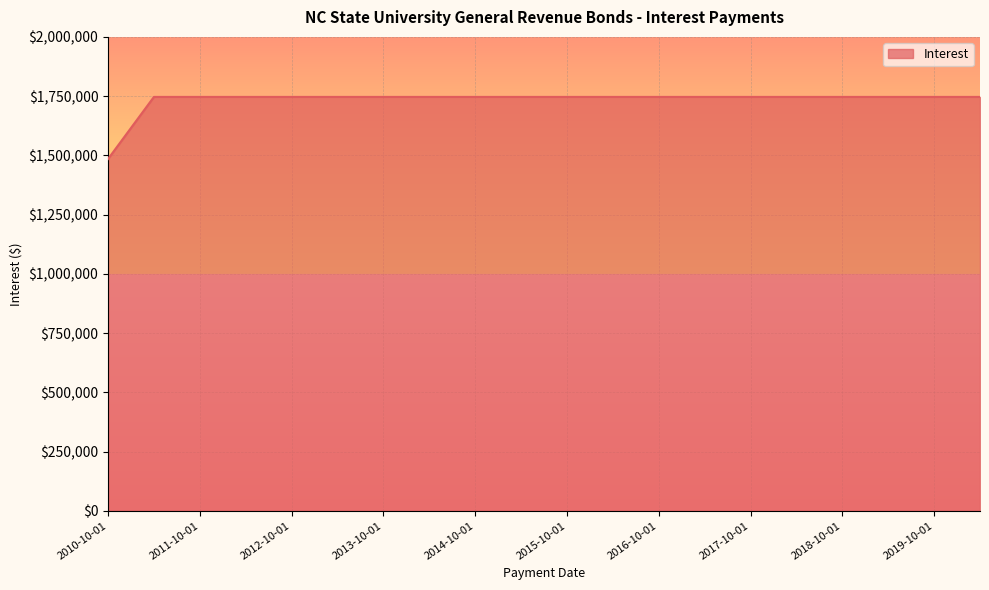

What is the minimum value shown in the chart?

1484687.7